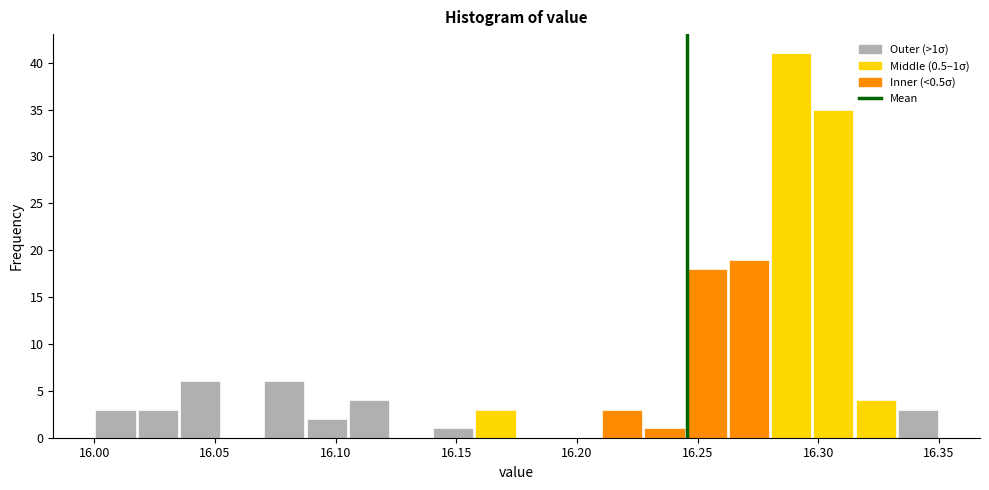

Around what value on the x-axis is the tallest bar? Give the approximate position of its centre, as read against the axis.

16.290